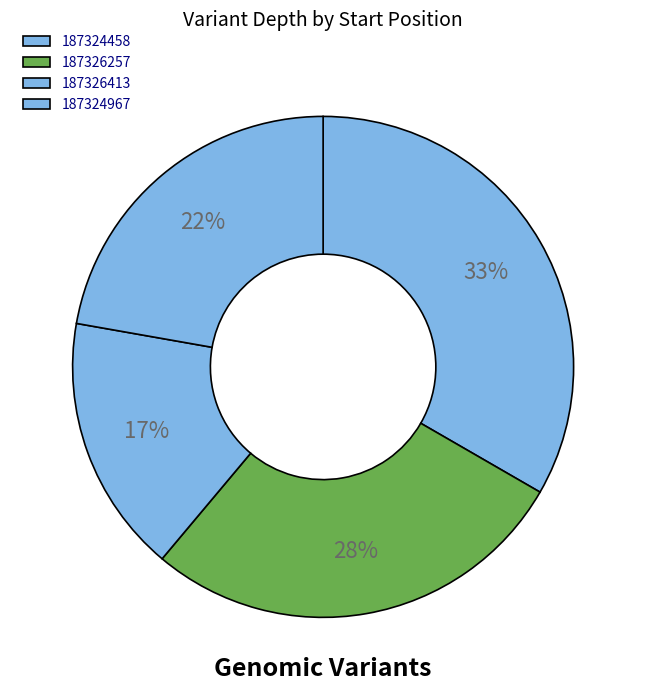

What is the change in value from 187326413 to 187324967?

+9